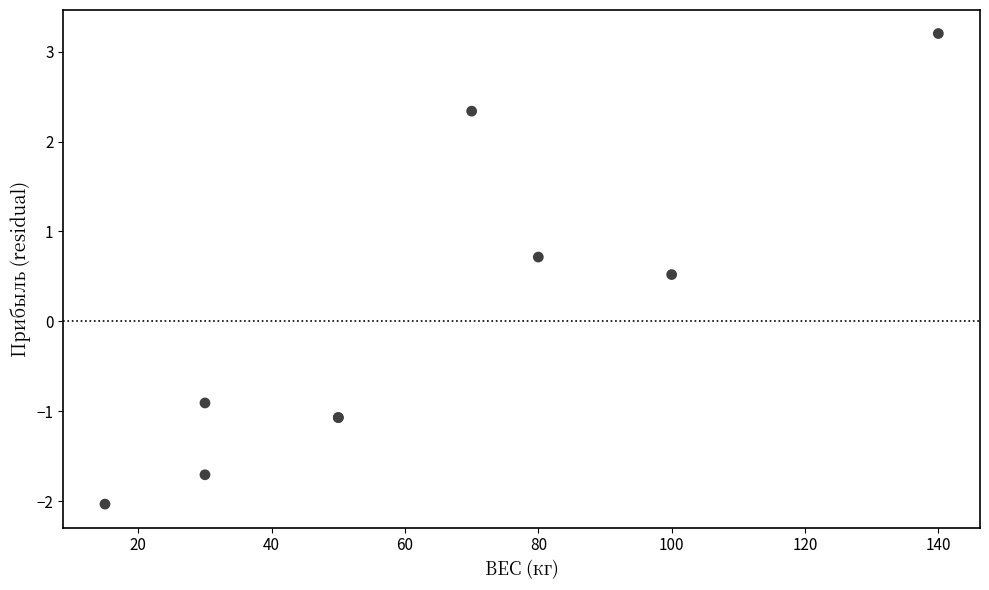

What Y value in the scatter plot is closest to 0?

0.5